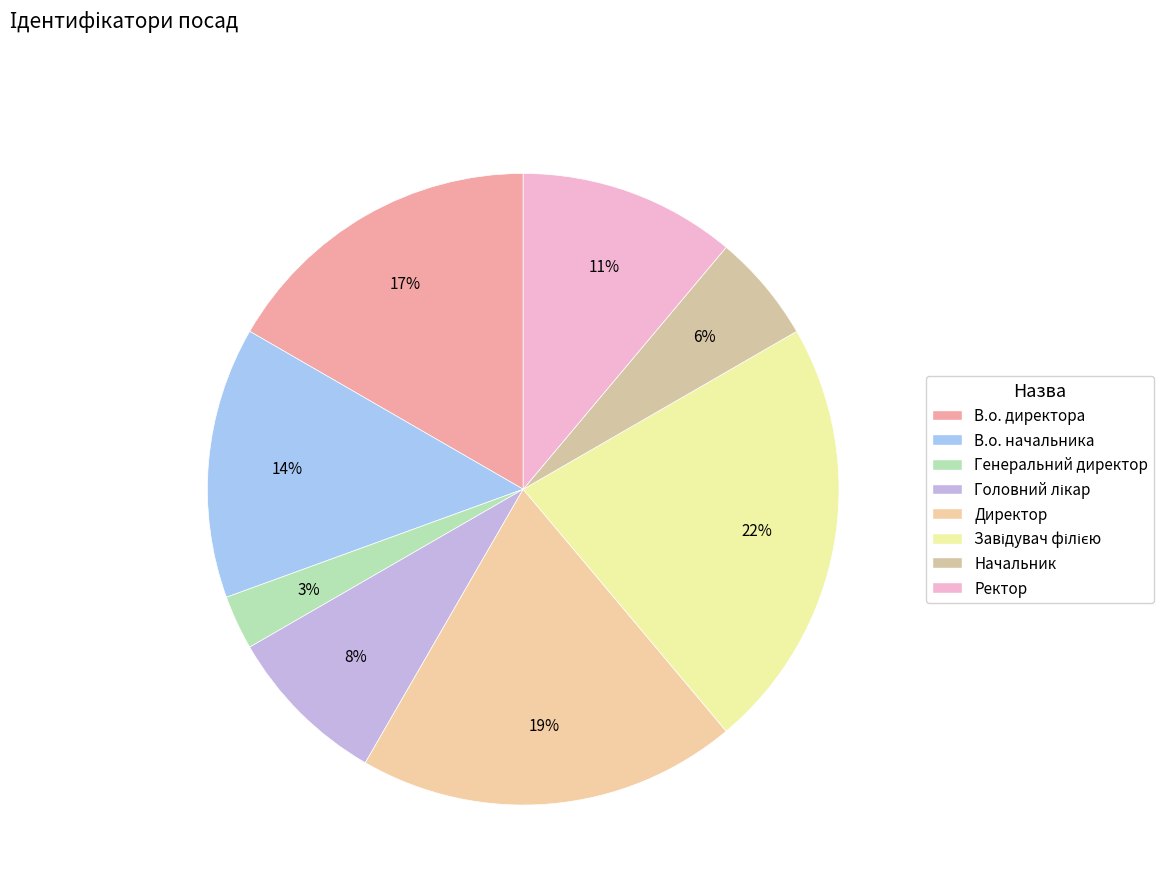

To the nearest percent, what portion does Ректор represent?

11%